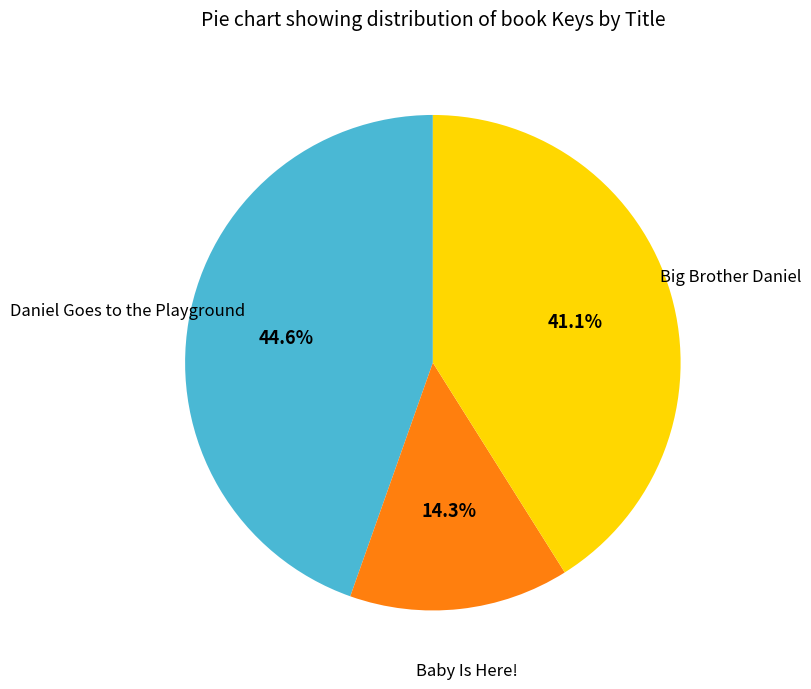

Does any single category account for the majority?

No